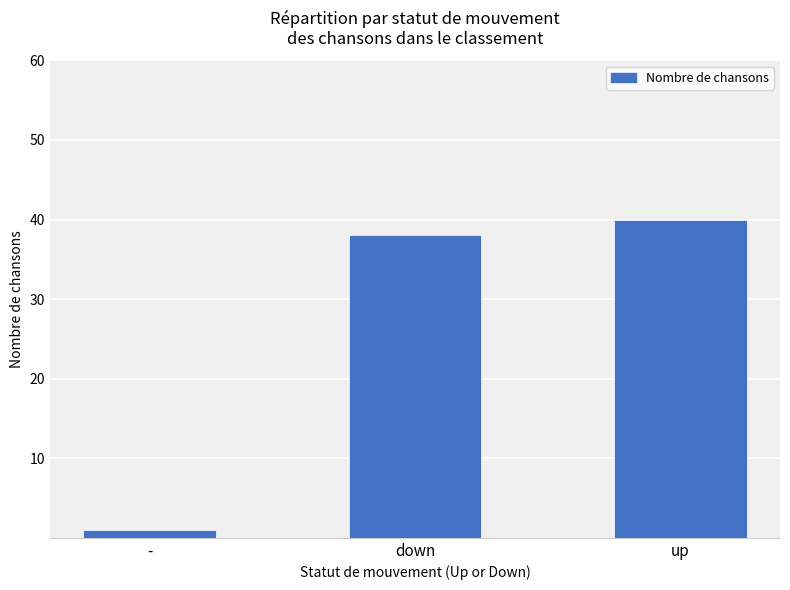

Reading left to right, transcribe all the data shown in this chart.

1	38	40